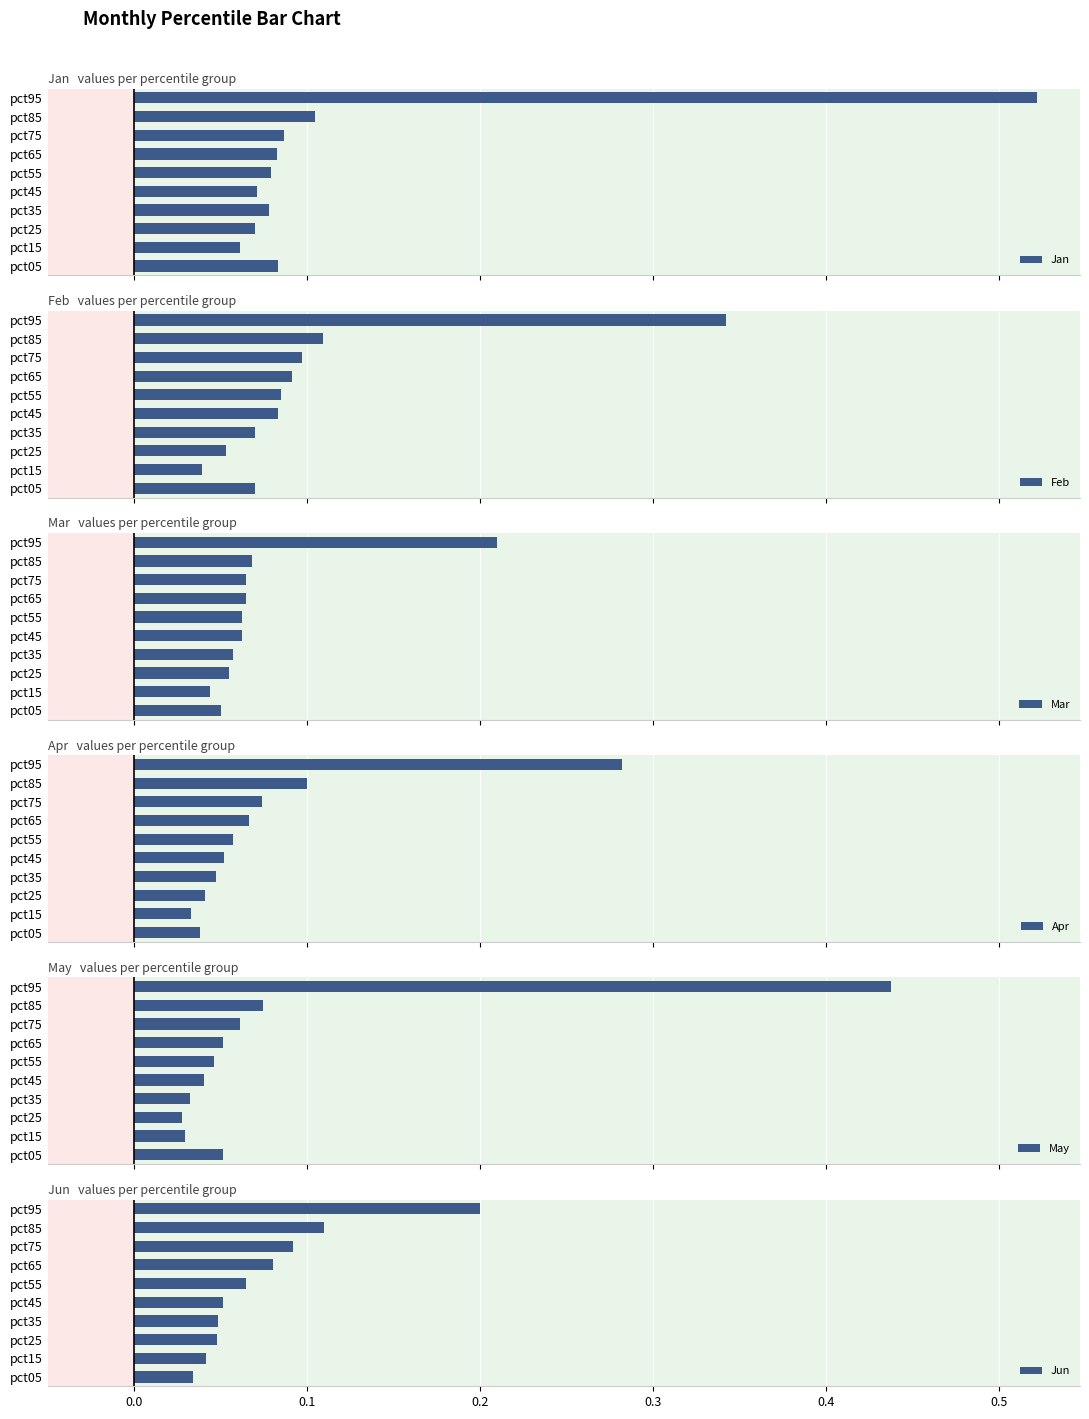

Count the Jun values in the range 0 to 1.

10